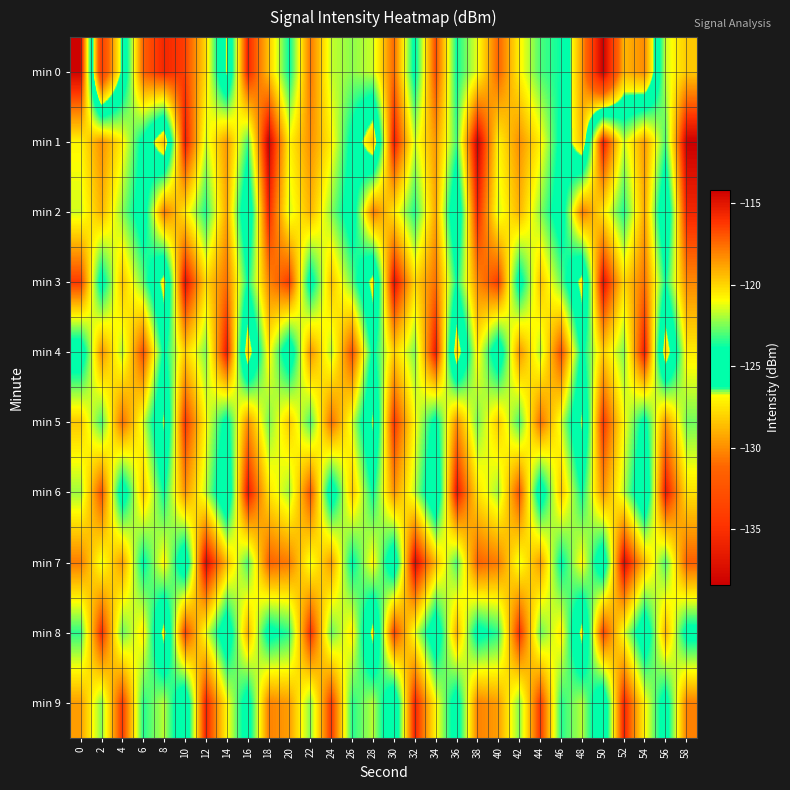

Reading right to left, what are all the values shown in this chart?

min 0: 58=-119.7	56=-121.6	54=-130.1	52=-128.8	50=-138.4	48=-129.6	46=-123.8	44=-123.0	42=-120.7	40=-117.2	38=-121.2	36=-123.8	34=-116.7	32=-124.4	30=-117.5	28=-121.6	26=-122.3	24=-121.7	22=-117.7	20=-123.9	18=-119.5	16=-115.6	14=-126.8	12=-120.1	10=-116.4	8=-115.7	6=-117.3	4=-125.9	2=-133.9	0=-114.3
min 1: 58=-114.2	56=-123.1	54=-118.6	52=-121.6	50=-115.3	48=-128.6	46=-124.4	44=-120.7	42=-118.3	40=-120.8	38=-114.2	36=-123.1	34=-118.6	32=-121.6	30=-115.3	28=-128.6	26=-124.4	24=-120.7	22=-118.3	20=-120.8	18=-114.2	16=-123.1	14=-118.6	12=-121.6	10=-115.3	8=-128.6	6=-124.4	4=-120.7	2=-118.3	0=-120.8
min 2: 58=-115.7	56=-126.2	54=-118.9	52=-123.6	50=-120.4	48=-117.8	46=-125.1	44=-122.3	42=-119.2	40=-121.5	38=-115.7	36=-126.2	34=-118.9	32=-123.6	30=-120.4	28=-117.8	26=-125.1	24=-122.3	22=-119.2	20=-121.5	18=-115.7	16=-126.2	14=-118.9	12=-123.6	10=-120.4	8=-117.8	6=-125.1	4=-122.3	2=-119.2	0=-121.5
min 3: 58=-118.2	56=-123.8	54=-117.6	52=-120.1	50=-114.9	48=-127.4	46=-122.7	44=-119.5	42=-124.8	40=-116.3	38=-118.2	36=-123.8	34=-117.6	32=-120.1	30=-114.9	28=-127.4	26=-122.7	24=-119.5	22=-124.8	20=-116.3	18=-118.2	16=-123.8	14=-117.6	12=-120.1	10=-114.9	8=-127.4	6=-122.7	4=-119.5	2=-124.8	0=-116.3
min 4: 58=-120.6	56=-128.1	54=-115.3	52=-122.5	50=-119.8	48=-124.3	46=-116.7	44=-121.9	42=-118.4	40=-125.6	38=-120.6	36=-128.1	34=-115.3	32=-122.5	30=-119.8	28=-124.3	26=-116.7	24=-121.9	22=-118.4	20=-125.6	18=-120.6	16=-128.1	14=-115.3	12=-122.5	10=-119.8	8=-124.3	6=-116.7	4=-121.9	2=-118.4	0=-125.6
min 5: 58=-122.6	56=-118.3	54=-124.5	52=-120.9	50=-116.1	48=-126.8	46=-121.4	44=-117.5	42=-123.2	40=-119.7	38=-122.6	36=-118.3	34=-124.5	32=-120.9	30=-116.1	28=-126.8	26=-121.4	24=-117.5	22=-123.2	20=-119.7	18=-122.6	16=-118.3	14=-124.5	12=-120.9	10=-116.1	8=-126.8	6=-121.4	4=-117.5	2=-123.2	0=-119.7
min 6: 58=-120.3	56=-115.2	54=-126.4	52=-121.7	50=-118.4	48=-123.9	46=-119.6	44=-125.3	42=-116.8	40=-122.1	38=-120.3	36=-115.2	34=-126.4	32=-121.7	30=-118.4	28=-123.9	26=-119.6	24=-125.3	22=-116.8	20=-122.1	18=-120.3	16=-115.2	14=-126.4	12=-121.7	10=-118.4	8=-123.9	6=-119.6	4=-125.3	2=-116.8	0=-122.1
min 7: 58=-117.2	56=-123.1	54=-119.4	52=-114.6	50=-125.8	48=-120.7	46=-124.2	44=-118.6	42=-121.3	40=-117.9	38=-117.2	36=-123.1	34=-119.4	32=-114.6	30=-125.8	28=-120.7	26=-124.2	24=-118.6	22=-121.3	20=-117.9	18=-117.2	16=-123.1	14=-119.4	12=-114.6	10=-125.8	8=-120.7	6=-124.2	4=-118.6	2=-121.3	0=-117.9
min 8: 58=-124.6	56=-119.1	54=-125.7	52=-121.2	50=-116.4	48=-127.3	46=-120.5	44=-122.8	42=-115.9	40=-123.4	38=-124.6	36=-119.1	34=-125.7	32=-121.2	30=-116.4	28=-127.3	26=-120.5	24=-122.8	22=-115.9	20=-123.4	18=-124.6	16=-119.1	14=-125.7	12=-121.2	10=-116.4	8=-127.3	6=-120.5	4=-122.8	2=-115.9	0=-123.4
min 9: 58=-118.0	56=-124.9	54=-120.8	52=-115.6	50=-126.1	48=-121.8	46=-123.5	44=-116.2	42=-122.4	40=-118.7	38=-118.0	36=-124.9	34=-120.8	32=-115.6	30=-126.1	28=-121.8	26=-123.5	24=-116.2	22=-122.4	20=-118.7	18=-118.0	16=-124.9	14=-120.8	12=-115.6	10=-126.1	8=-121.8	6=-123.5	4=-116.2	2=-122.4	0=-118.7